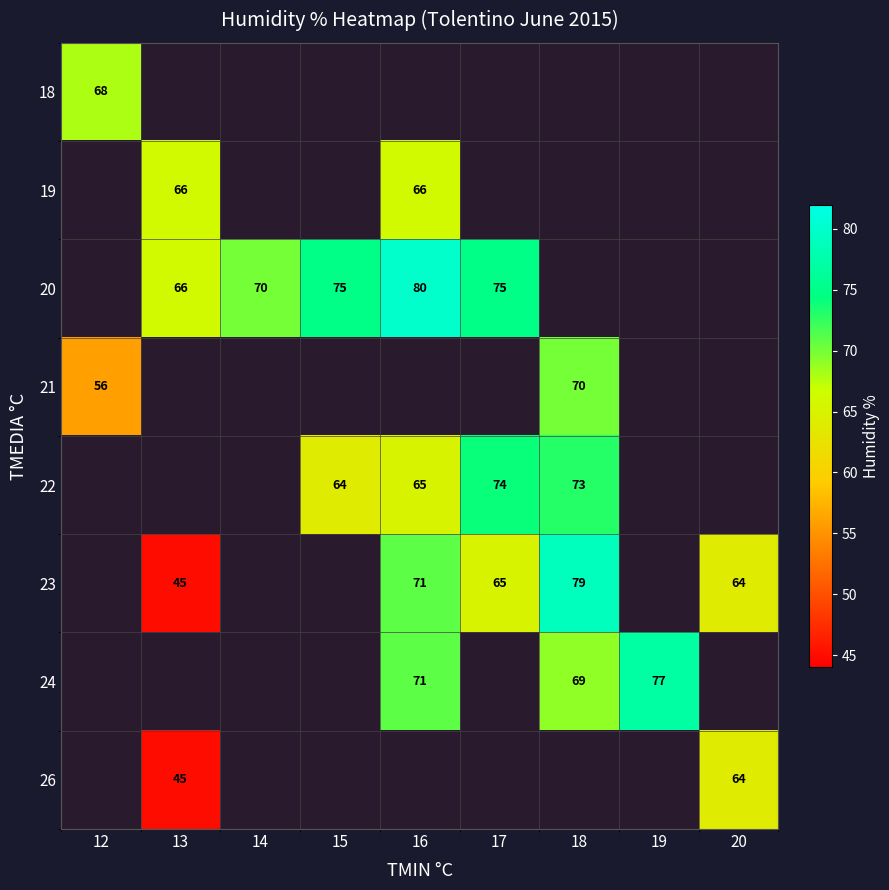

Is it true that 22 equals 64 at 15?

True